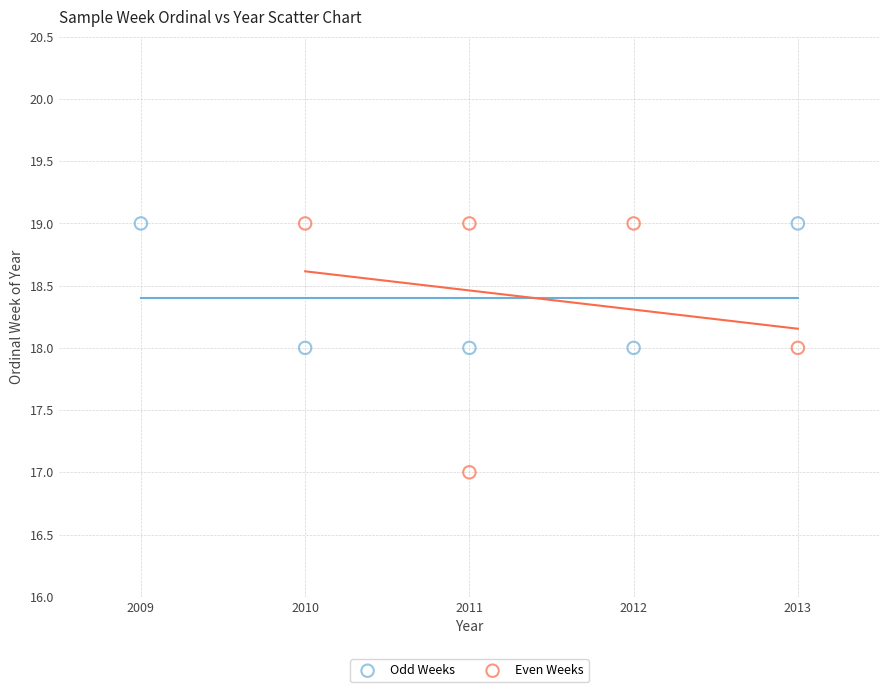

Which series reaches the minimum Y coordinate?

Even Weeks